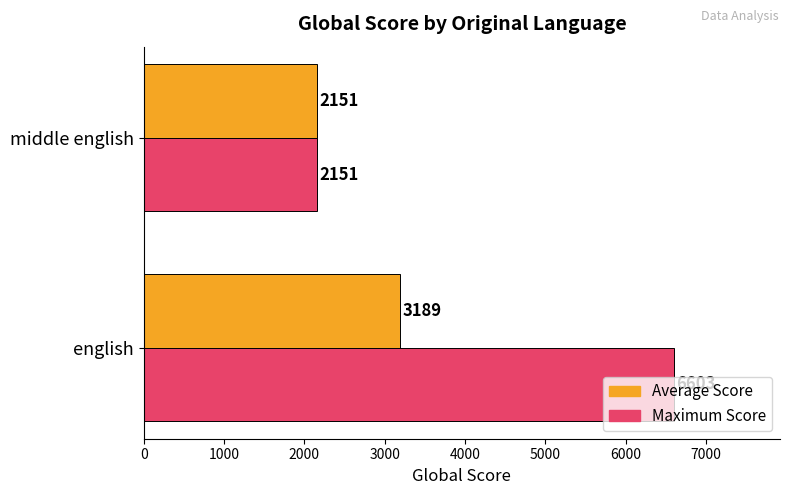

What is the difference between the maximum and minimum values in the Maximum Score series?

4452.0